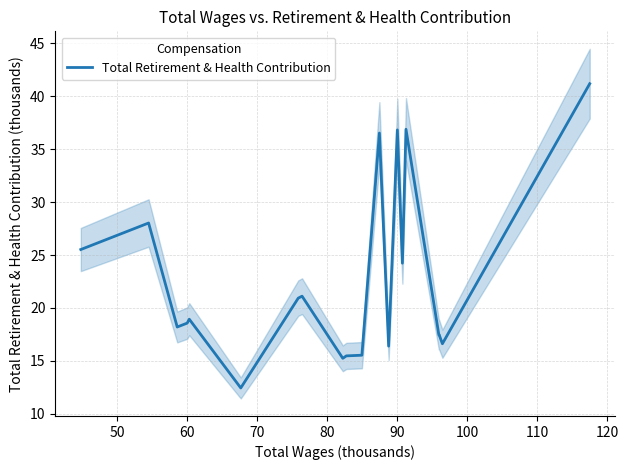

What is the maximum value for Total Retirement & Health Contribution?

41.2